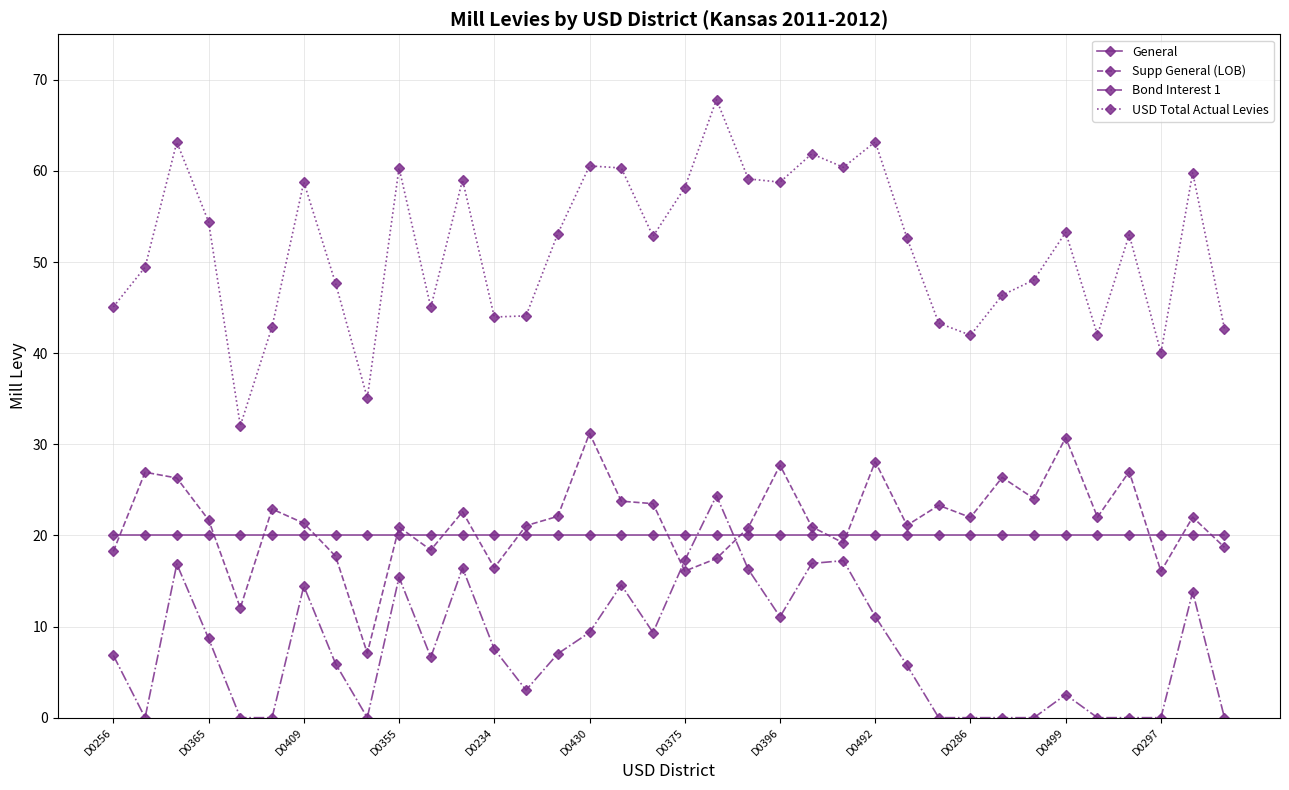

What is the sum of all General values?

720.0